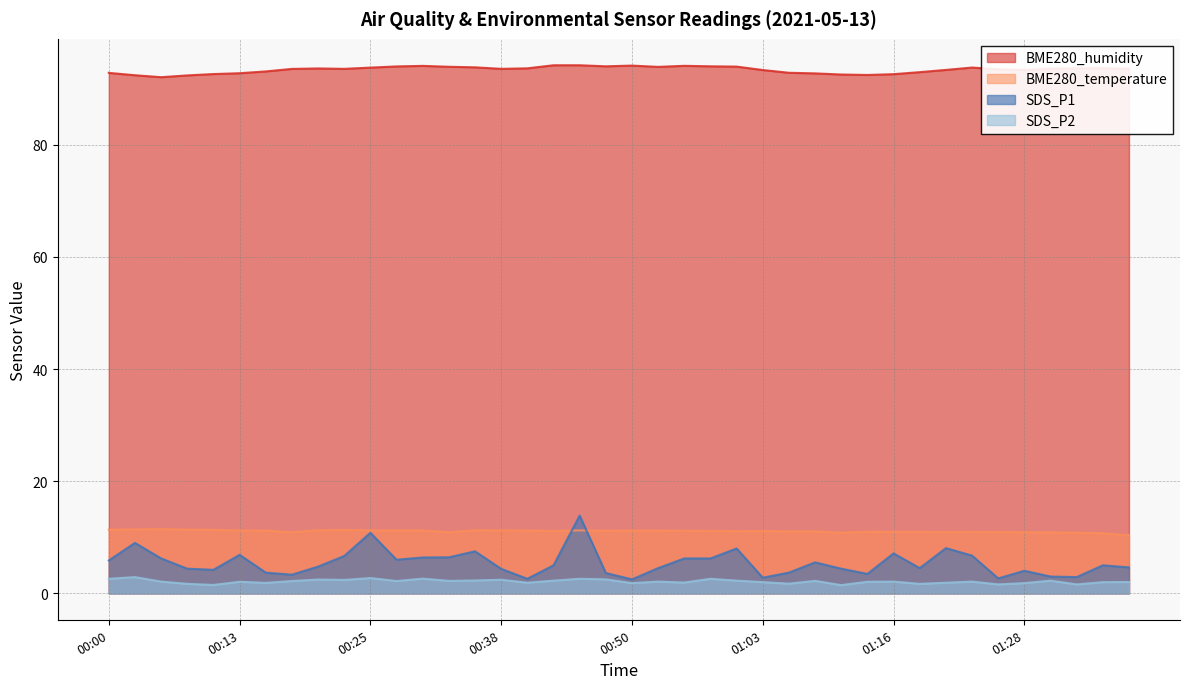

At which label does BME280_humidity first exceed 93?

00:15